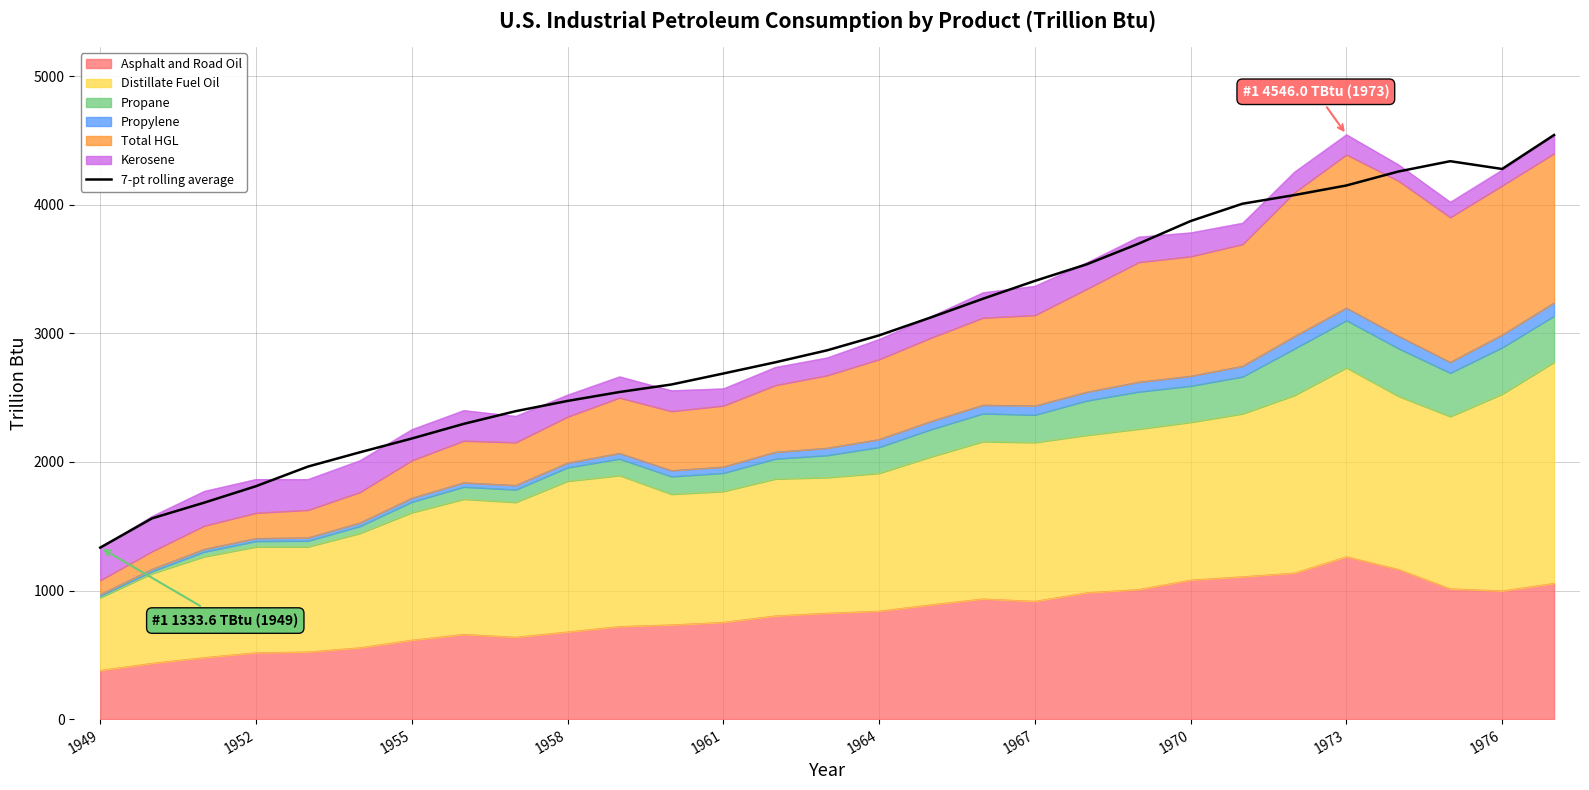

What is the sum of all values?

86794.1